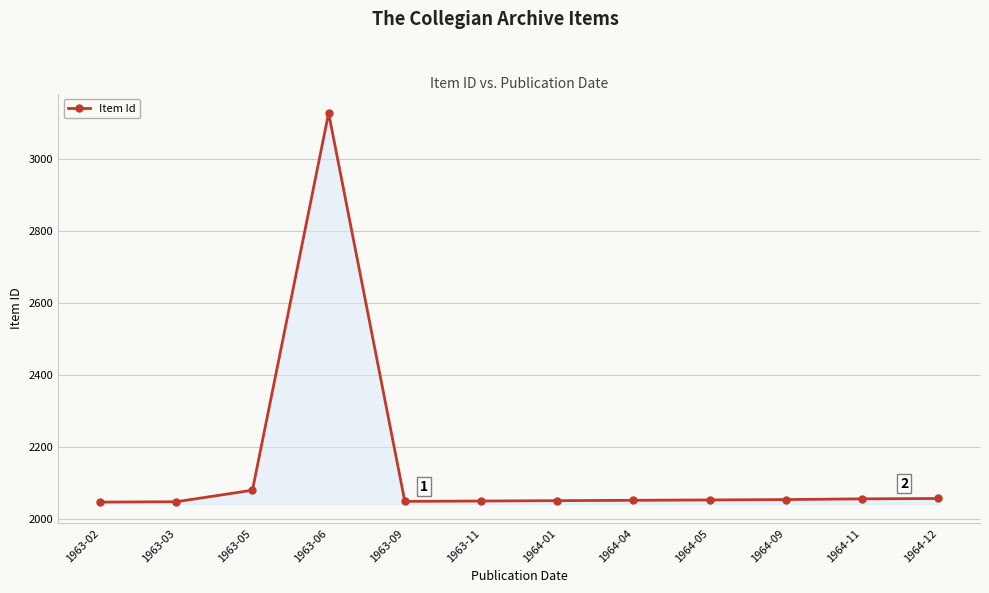

At which category does the data reach its first local peak?

1963-06